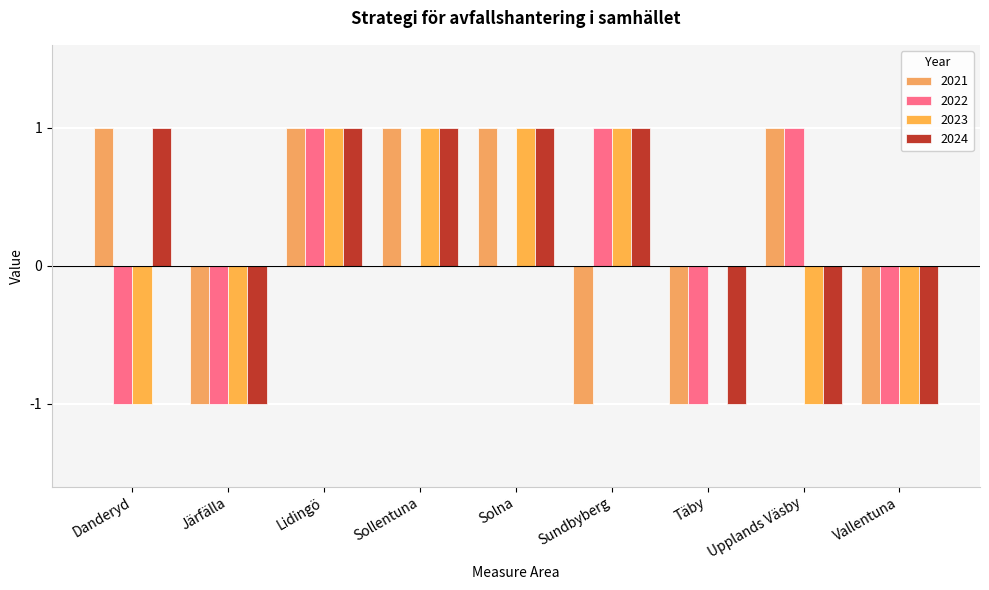

At how many categories does at least one series exceed 0?

6